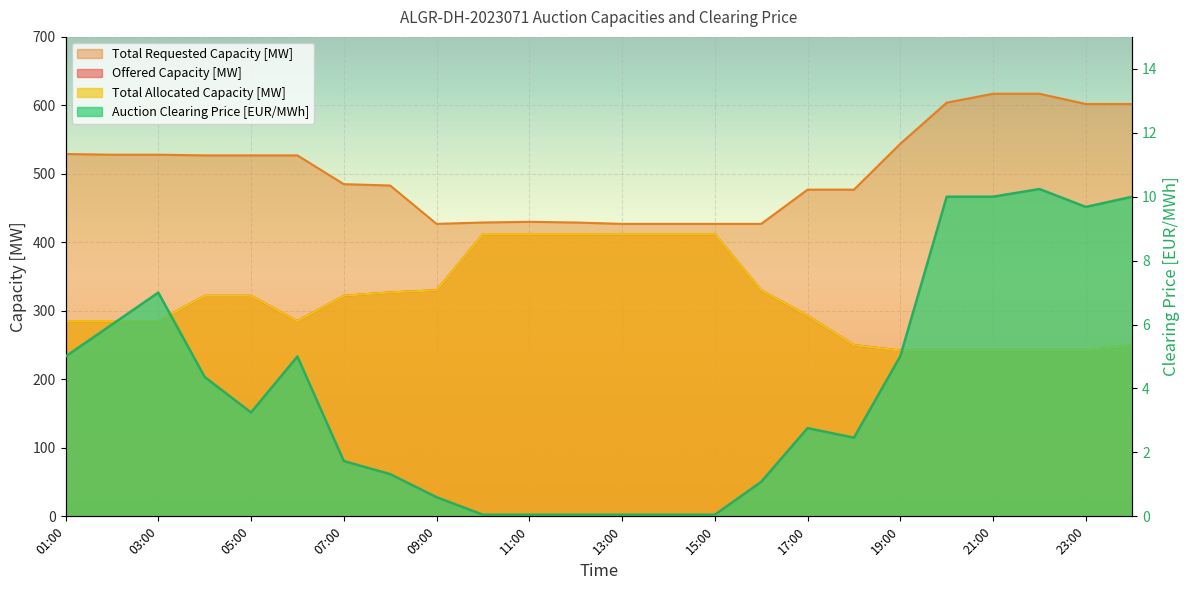

At which category does Total Allocated Capacity [MW] reach its first local valley?

06:00